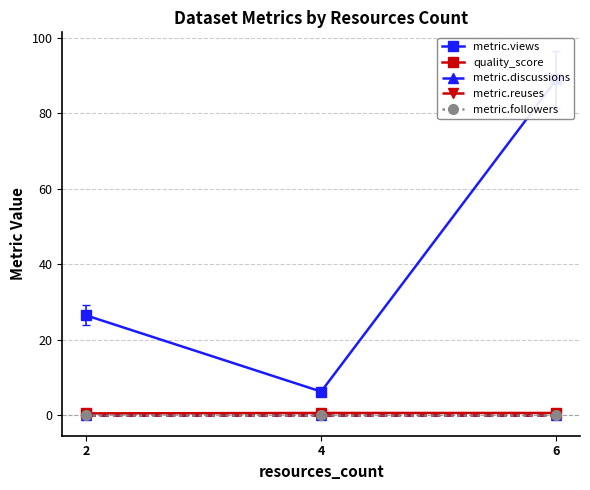

Where is metric.reuses nearest to the value 0?

2